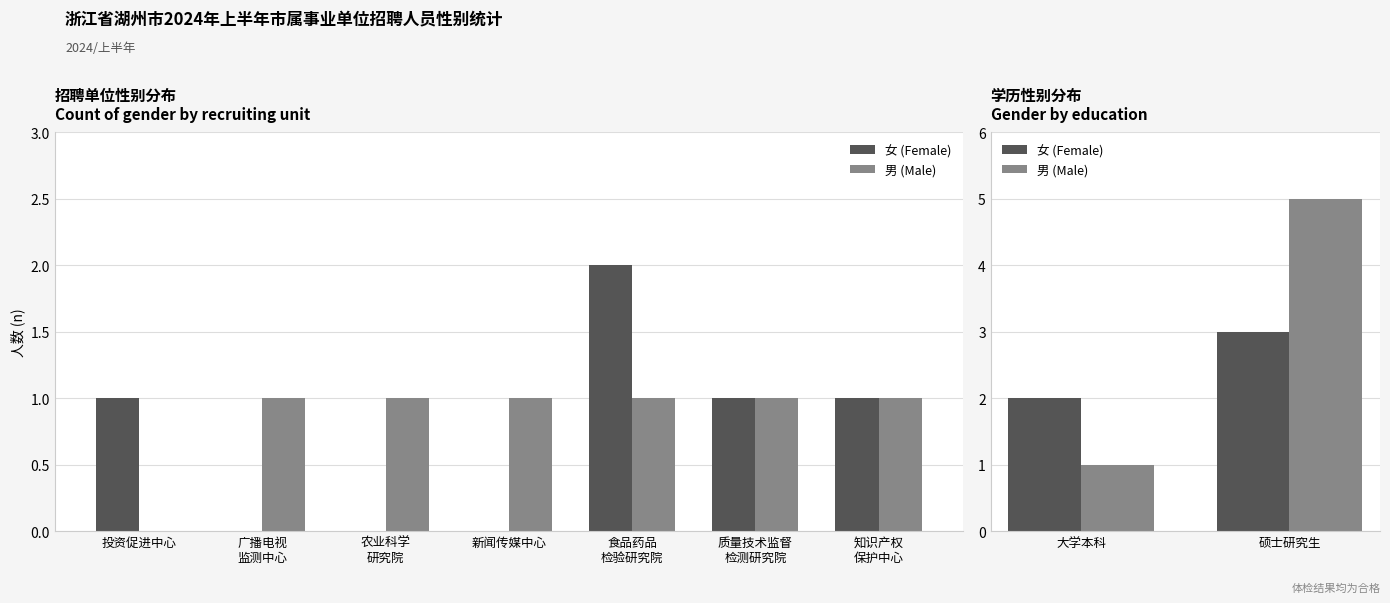

Count the 男 (Male) values in the range 1 to 5.

2